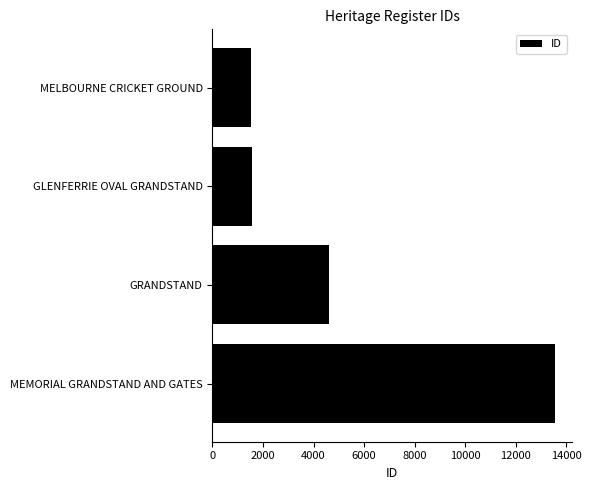

What is the label of the 1st bar from the top?

MELBOURNE CRICKET GROUND